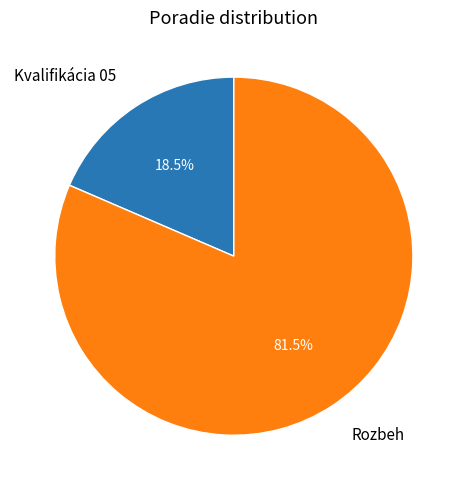

Is there a majority slice in this chart?

Yes